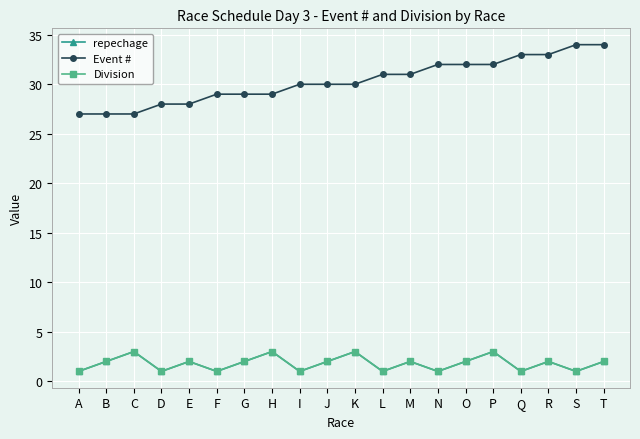

Reading left to right, list all the values displayed in this chart.

repechage: 1	2	3	1	2	1	2	3	1	2	3	1	2	1	2	3	1	2	1	2
Event #: 27	27	27	28	28	29	29	29	30	30	30	31	31	32	32	32	33	33	34	34
Division: 1	2	3	1	2	1	2	3	1	2	3	1	2	1	2	3	1	2	1	2